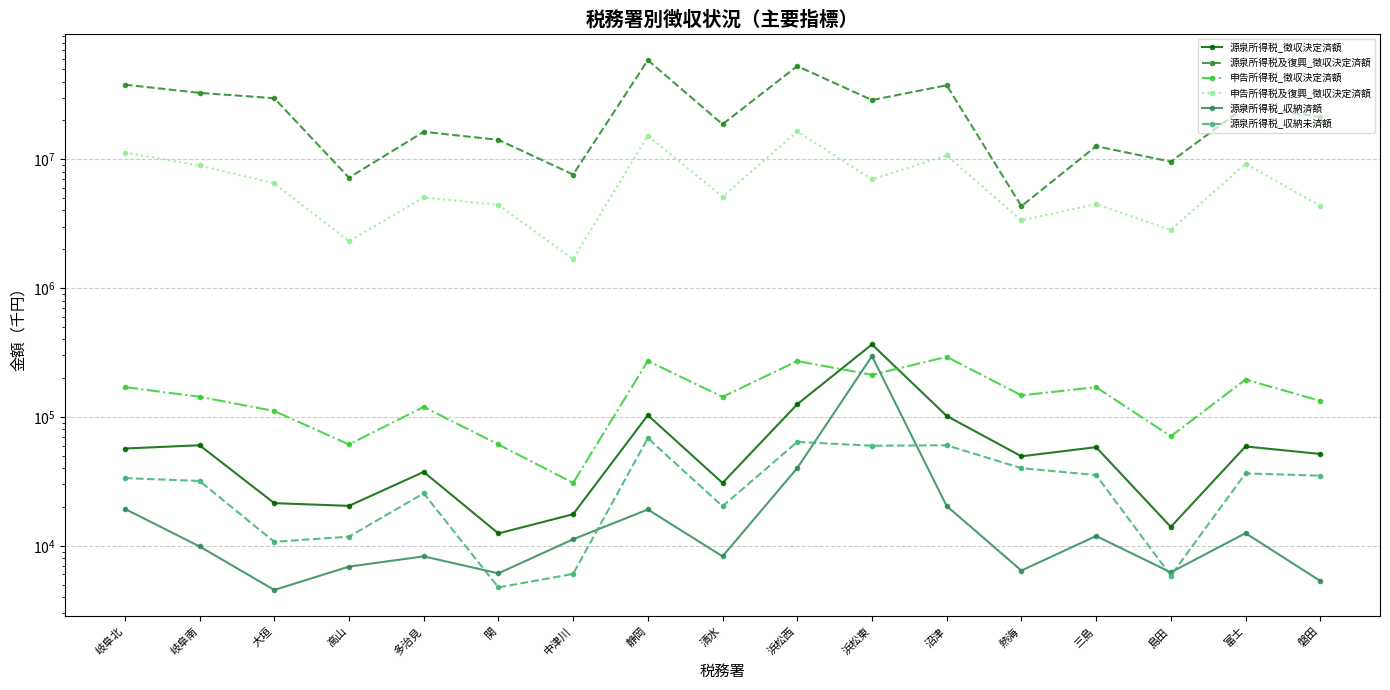

What are all the series names shown in the legend?

源泉所得税_徴収決定済額, 源泉所得税及復興_徴収決定済額, 申告所得税_徴収決定済額, 申告所得税及復興_徴収決定済額, 源泉所得税_収納済額, 源泉所得税_収納未済額